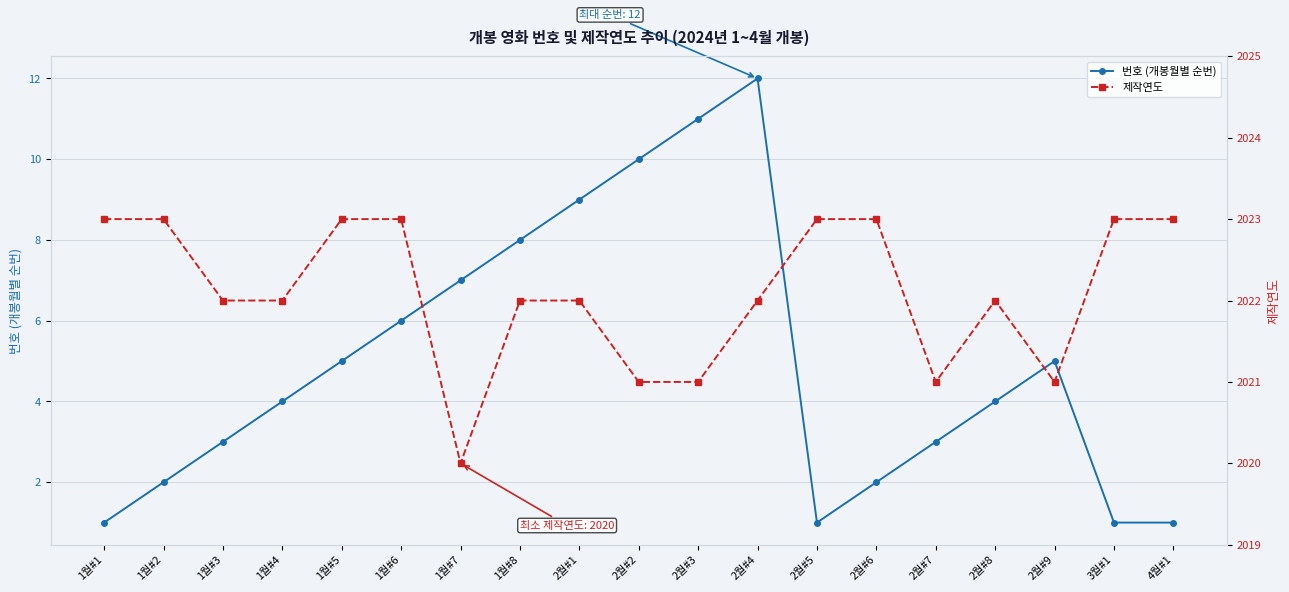

What is the label of the 7th point from the right?

2월#5